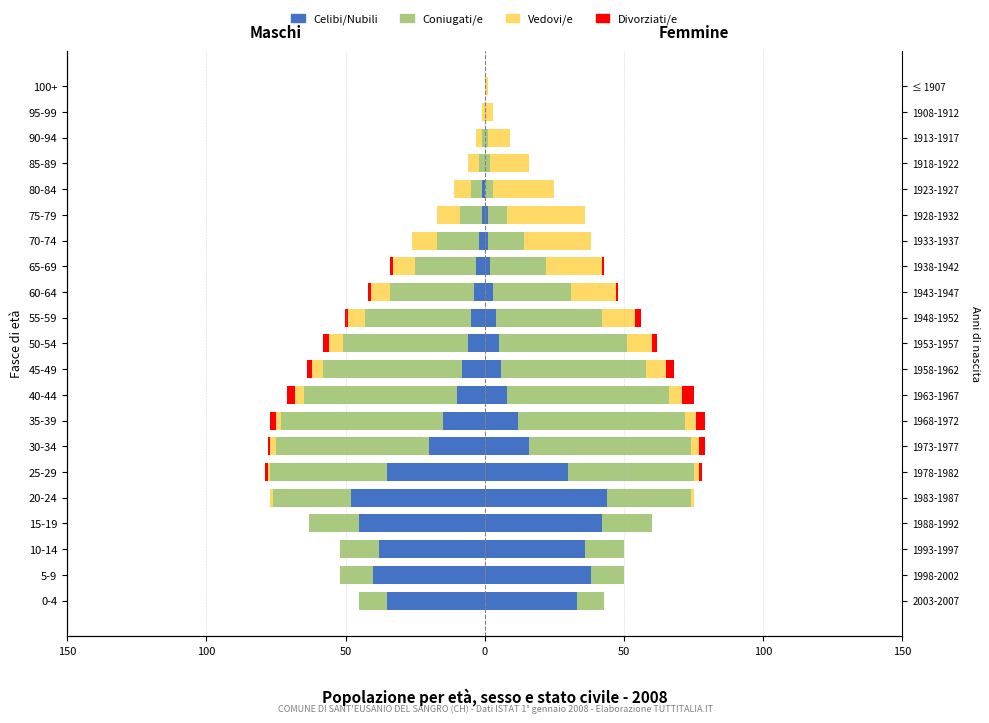

Is it true that Coniugati/e equals -20 at 5-9?

False